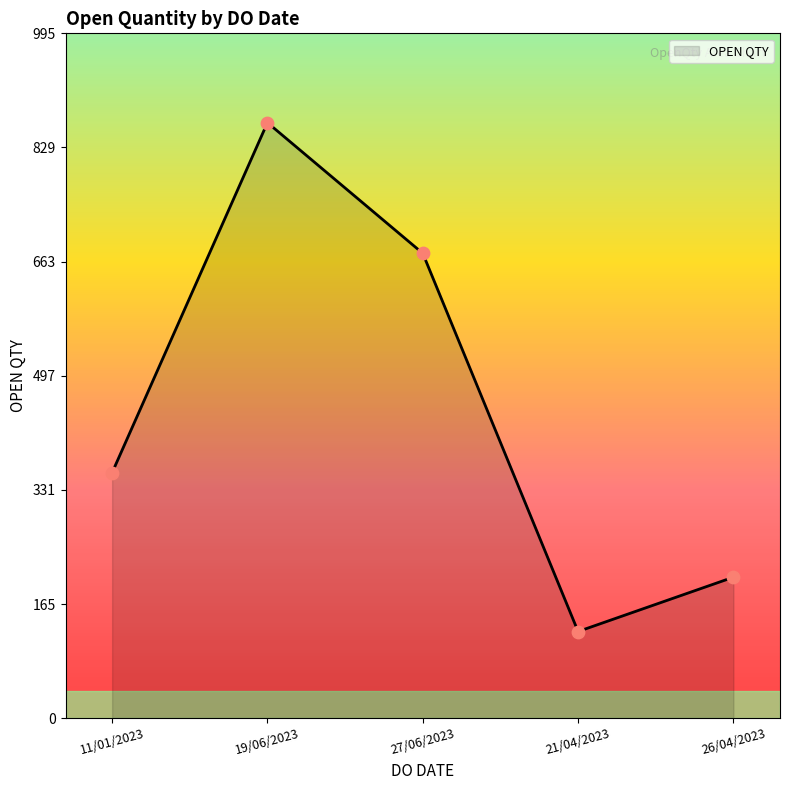

What is the ratio of the value at 27/06/2023 to the value at 19/06/2023?

0.8